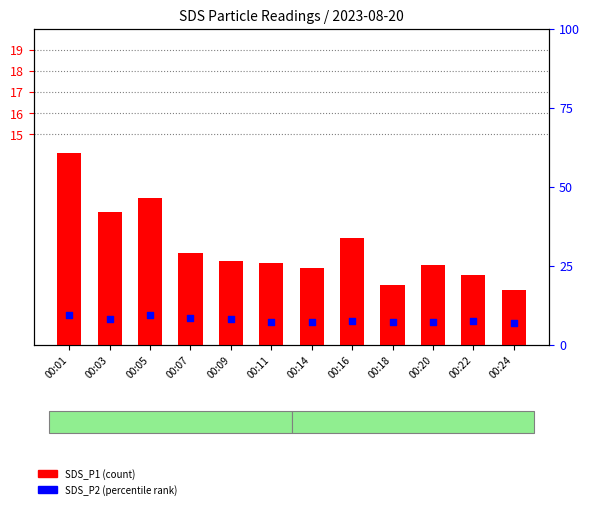

Which series has the largest total across all categories?

SDS_P1 (count)